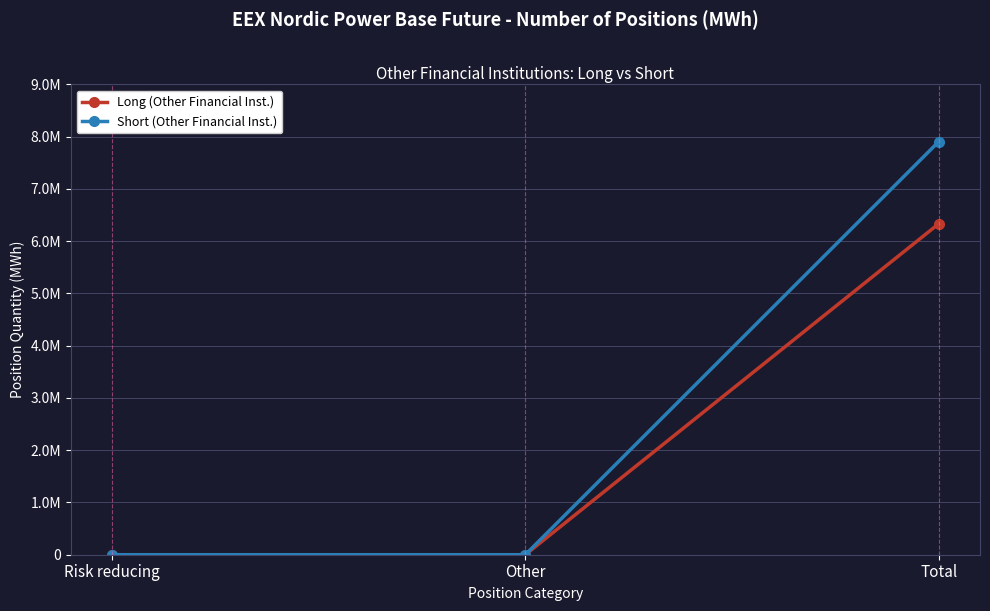

Does the chart display data point markers on the line(s)?

Yes